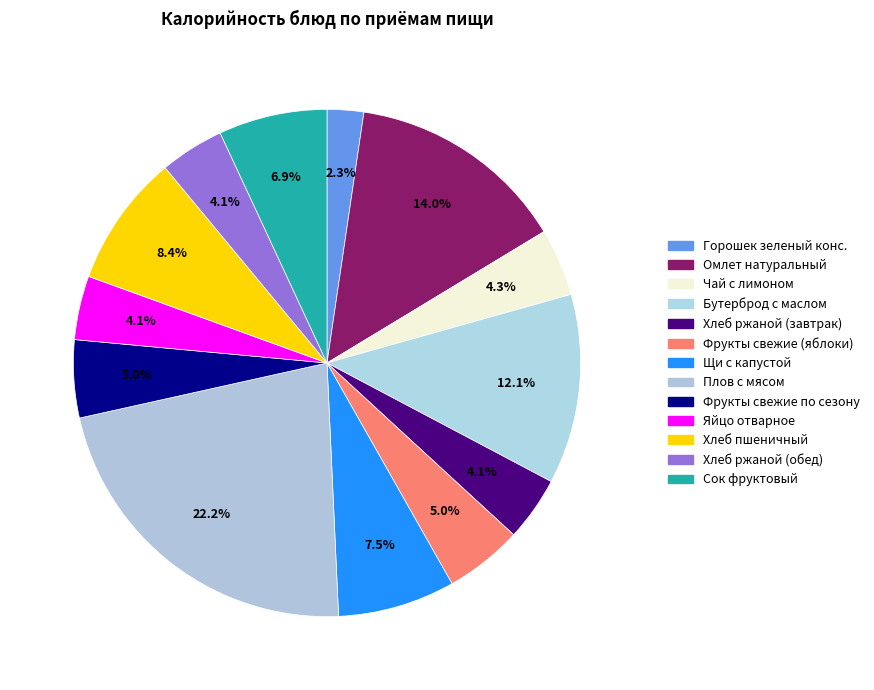

To the nearest percent, what is the combined percentage of Плов с мясом and Бутерброд с маслом?

34%